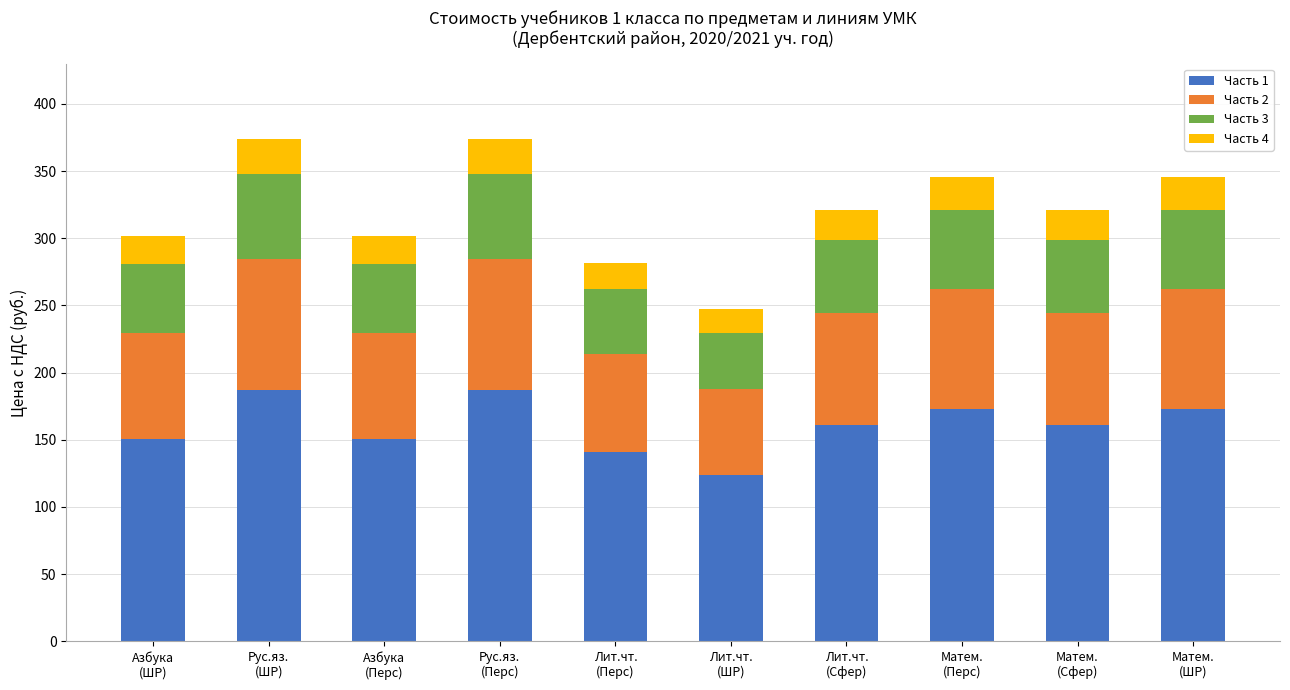

What is the minimum value for Часть 1?

123.6